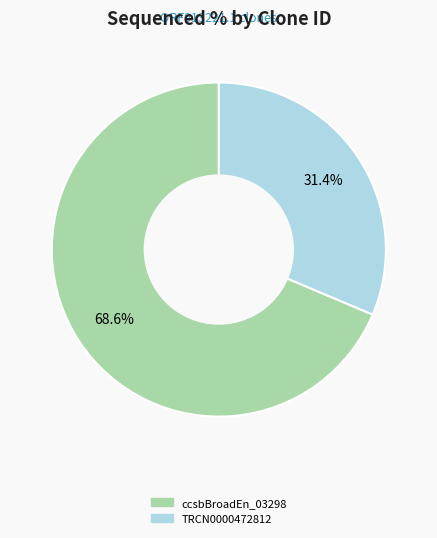

Is there any slice that represents more than half of the pie?

Yes